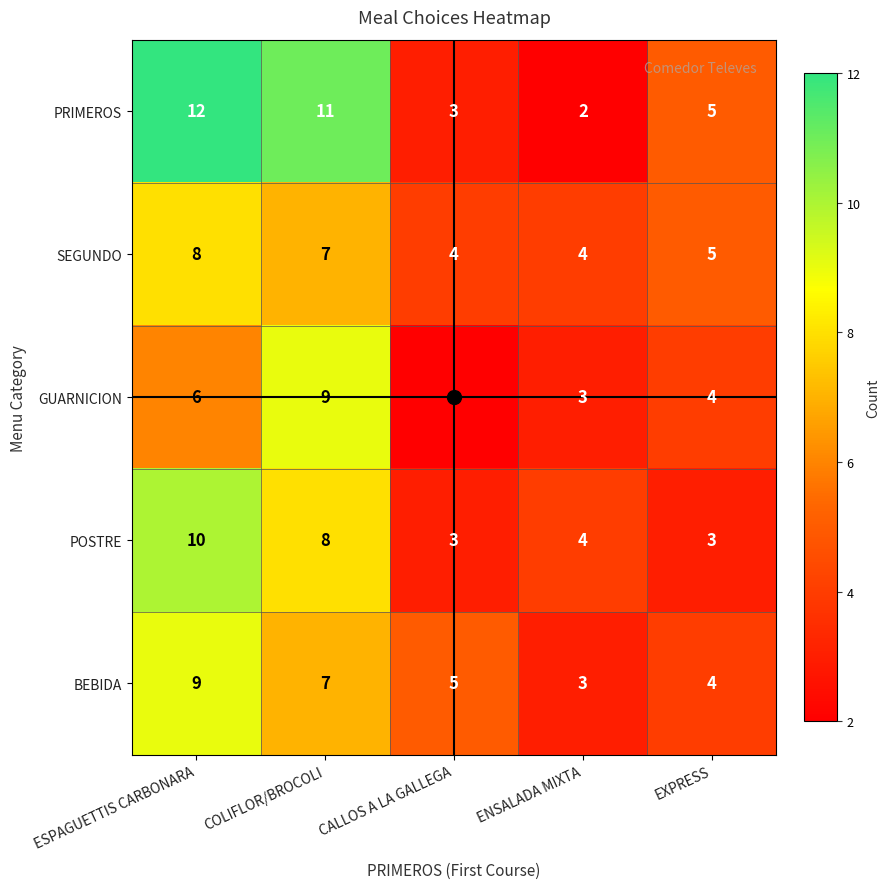

At ESPAGUETTIS CARBONARA, list the series in order from largest to smallest.

PRIMEROS, POSTRE, BEBIDA, SEGUNDO, GUARNICION